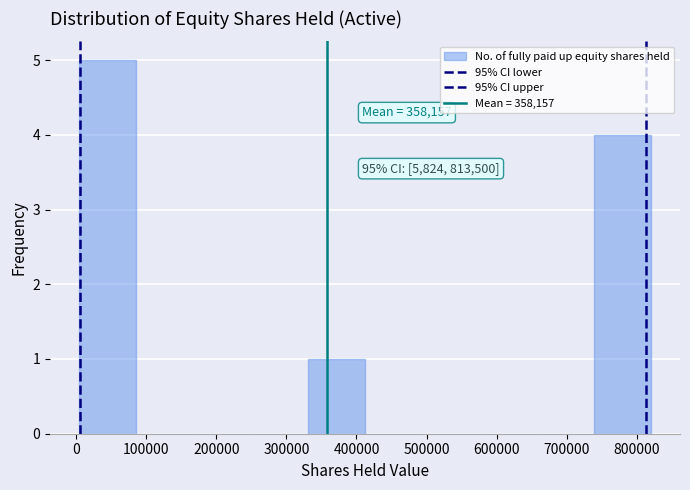

Over which range of the x-axis is the bar tallest?

0 to 90000